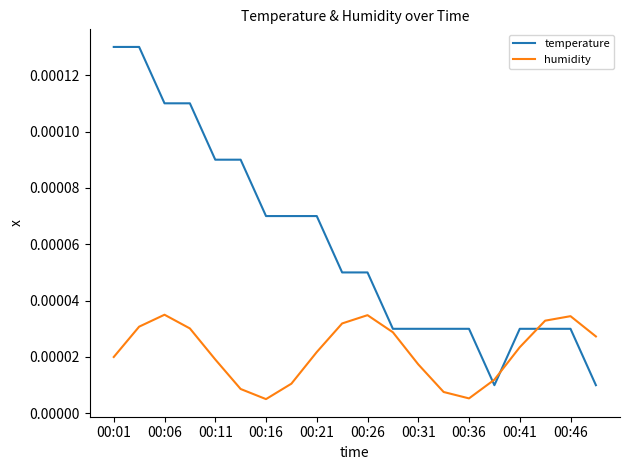

Rank the series by their maximum value, from highest to lowest.

temperature, humidity